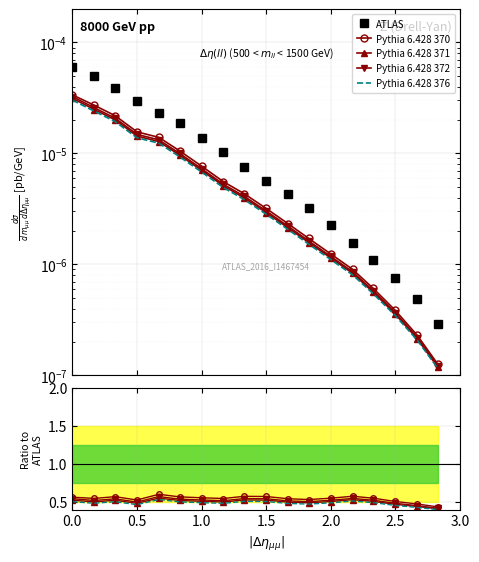

What is the maximum value shown in the chart?

0.6